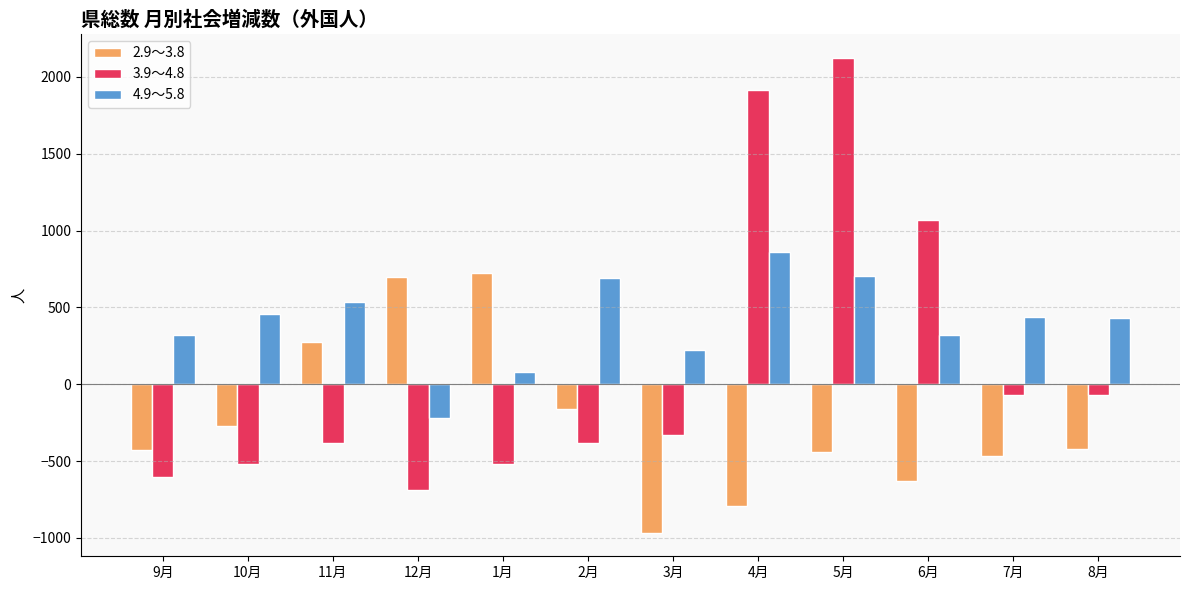

What is the sum of all 2.9～3.8 values?

-2876